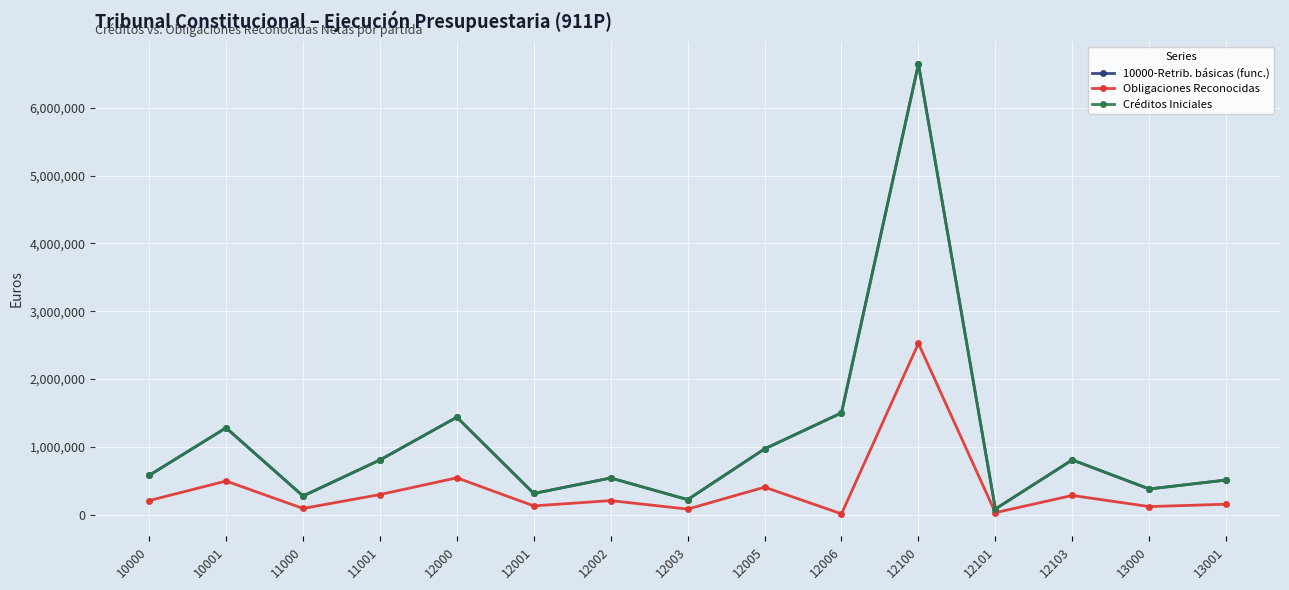

Which has a higher value, 13000 or 12101?

13000